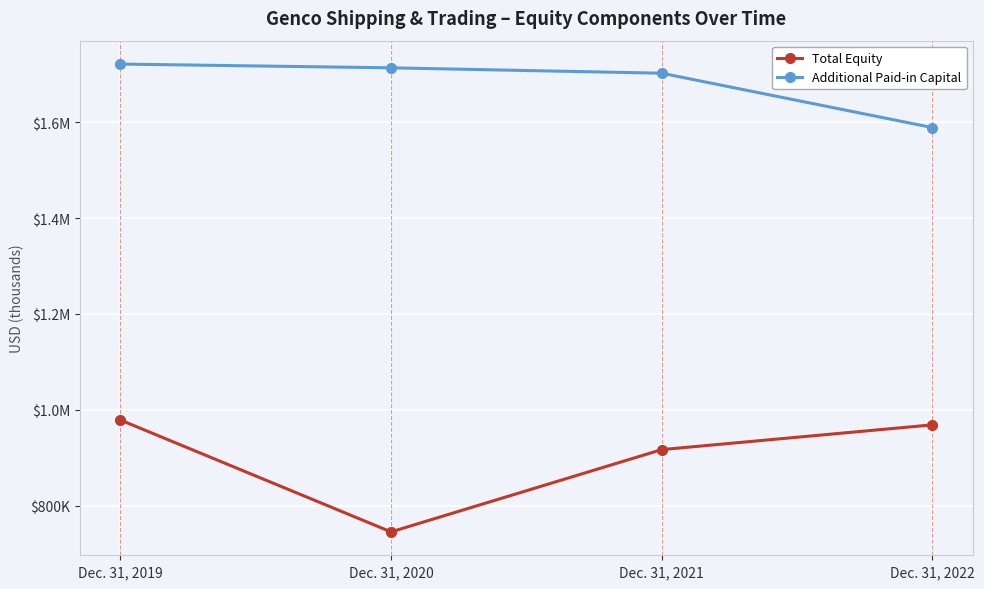

What are all the series names shown in the legend?

Total Equity, Additional Paid-in Capital